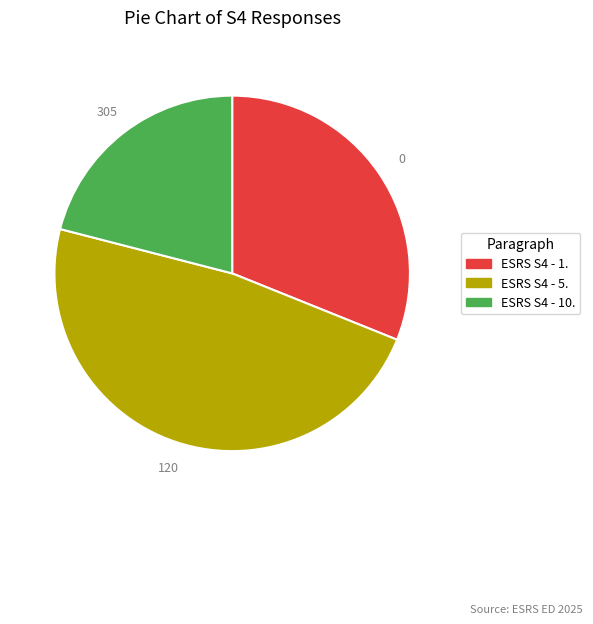

Do ESRS S4 - 10. and ESRS S4 - 5. together represent more than half of the pie?

Yes